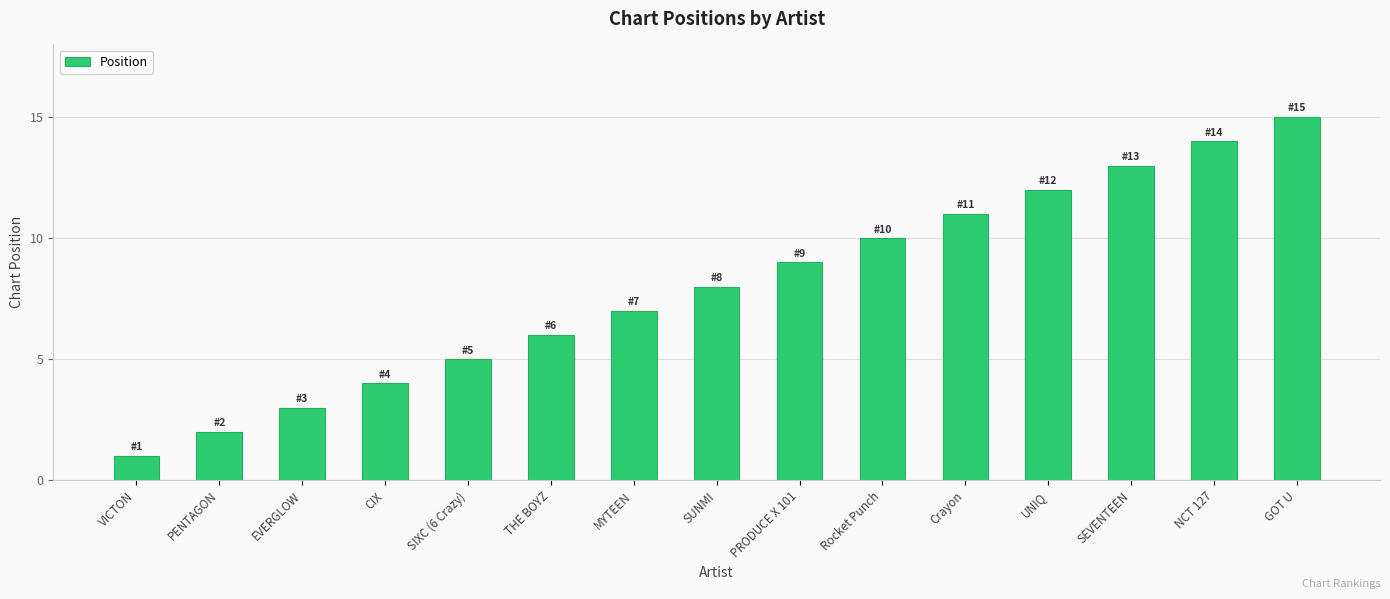

The chart shows a value of 2 at SUNMI. True or false?

False